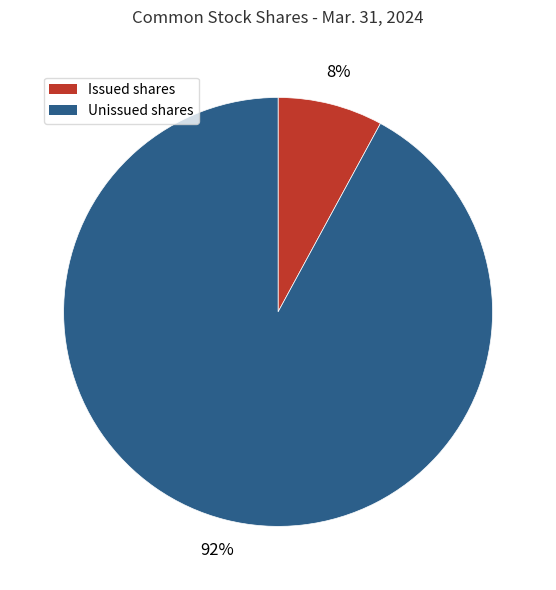

Does any single category account for the majority?

Yes